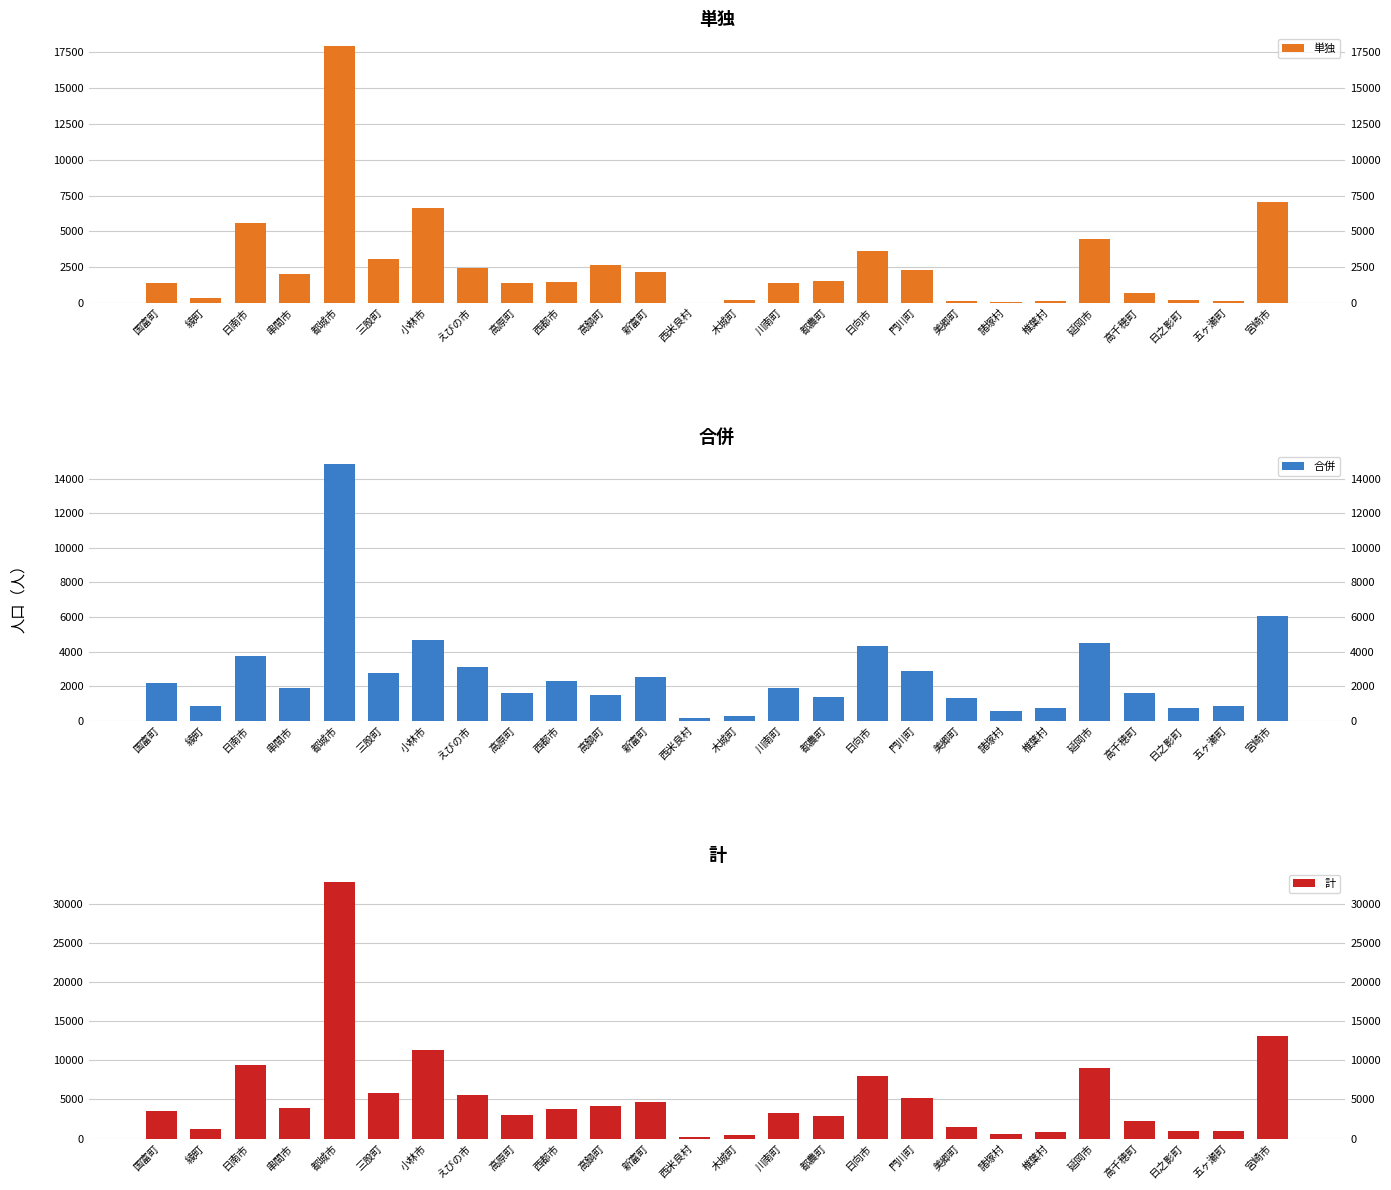

What is the spread (max minus min) of values at 小林市?

6640